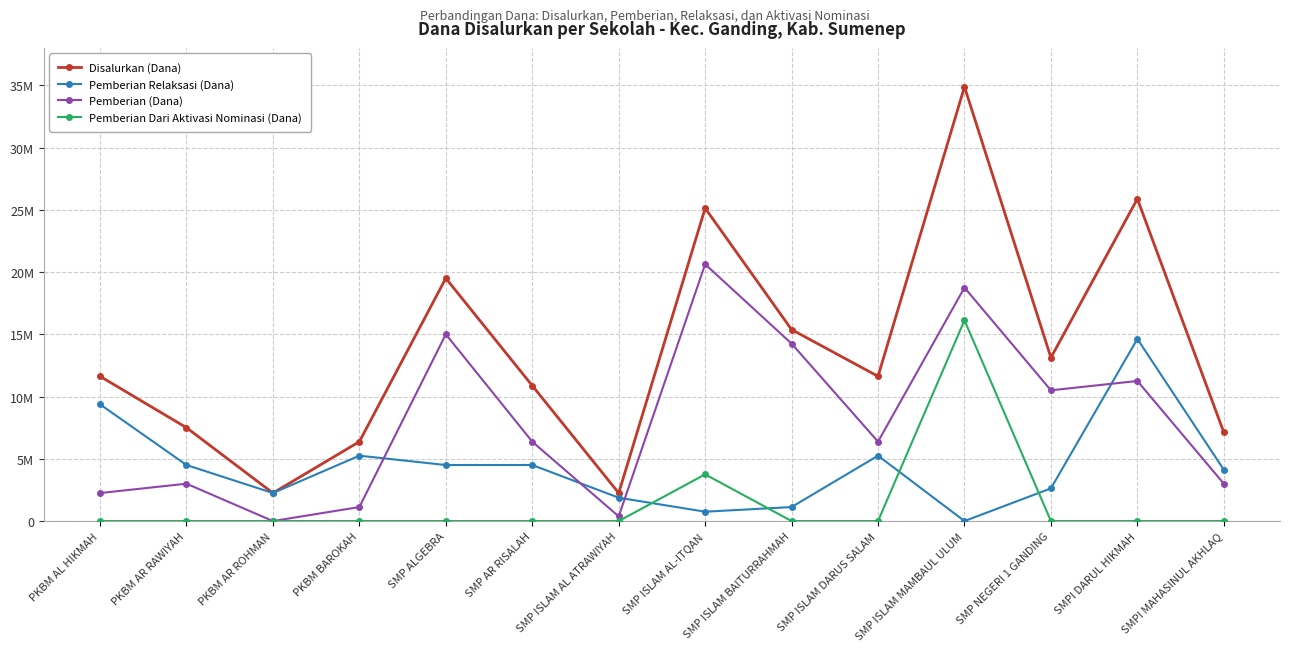

What are all the series names shown in the legend?

Disalurkan (Dana), Pemberian Relaksasi (Dana), Pemberian (Dana), Pemberian Dari Aktivasi Nominasi (Dana)